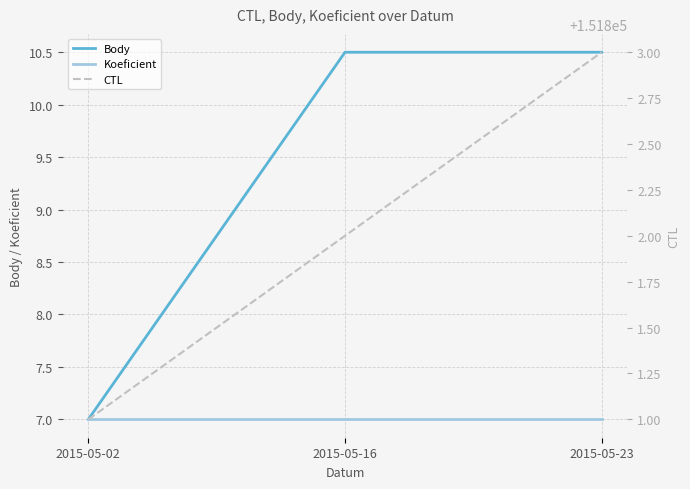

At how many categories does at least one series exceed 72731?

3